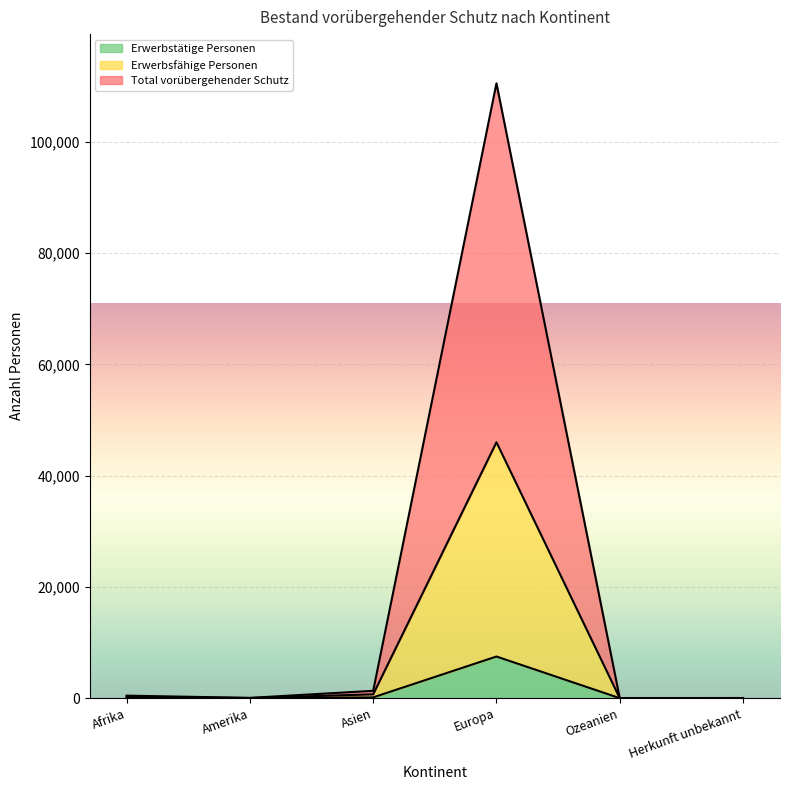

True or false: Erwerbstätige Personen and Total vorübergehender Schutz cross at least once.

False